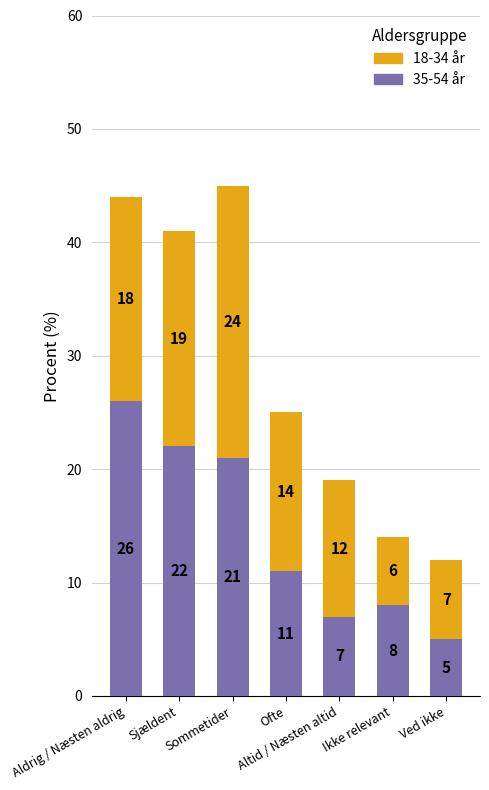

What is the sum of all 35-54 år values?

100